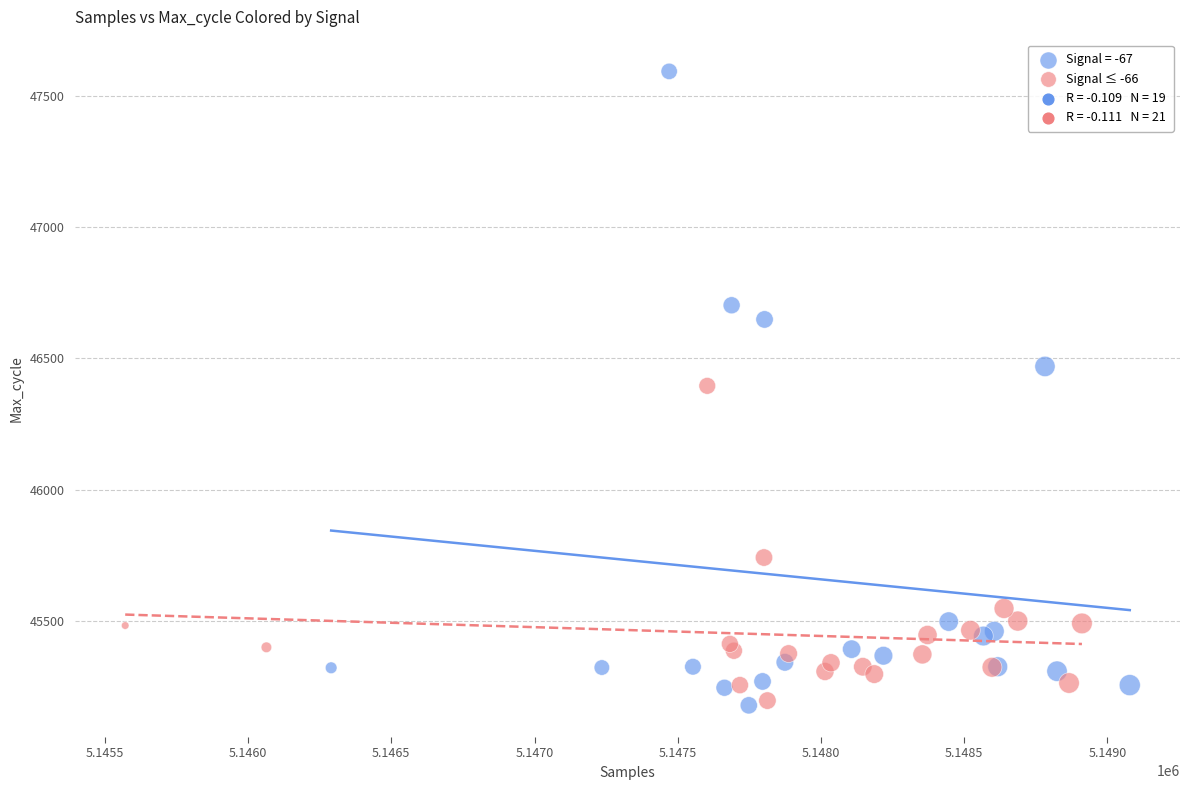

Which series has the widest spread of Y values?

Signal = -67